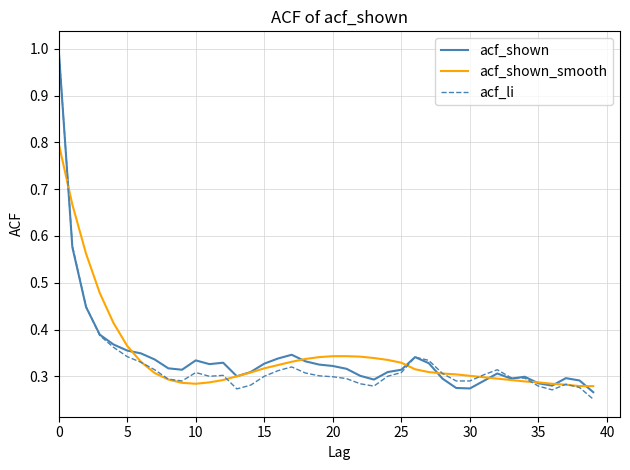

What is the greatest value displayed?

1.0